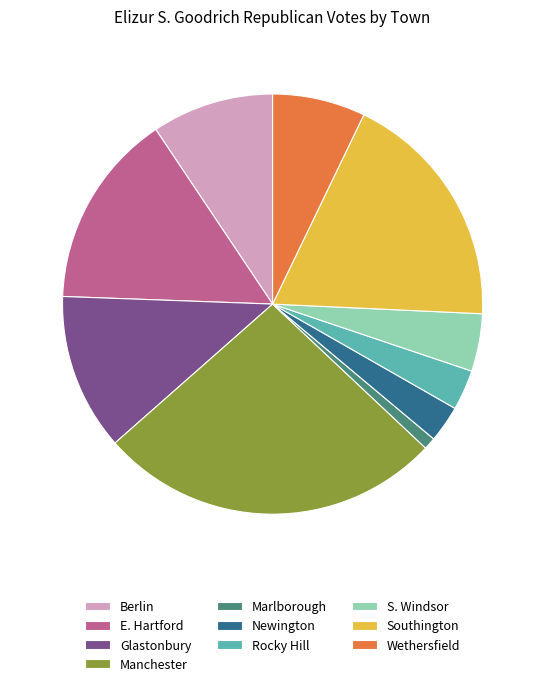

Is the sum of Newington and Southington greater than half?

No